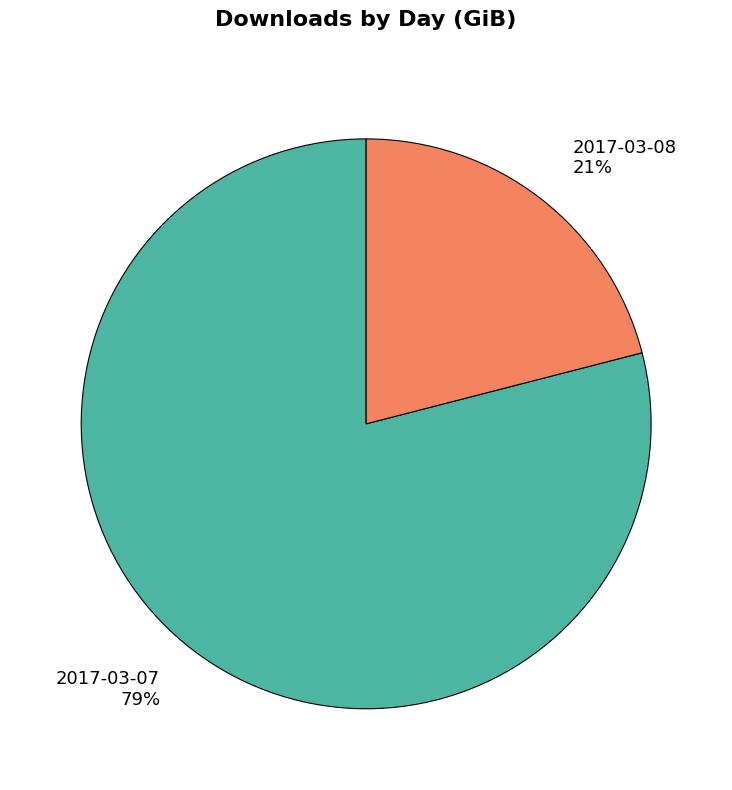

Which category accounts for the majority?

2017-03-07